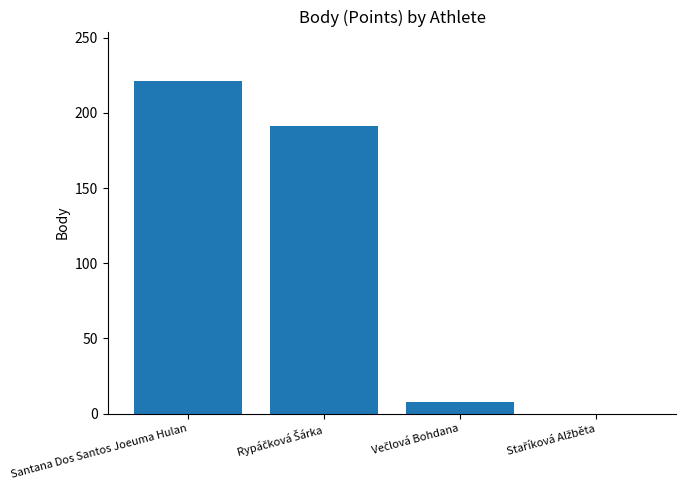

True or false: the data shows 306 at Santana Dos Santos Joeuma Hulan.

False